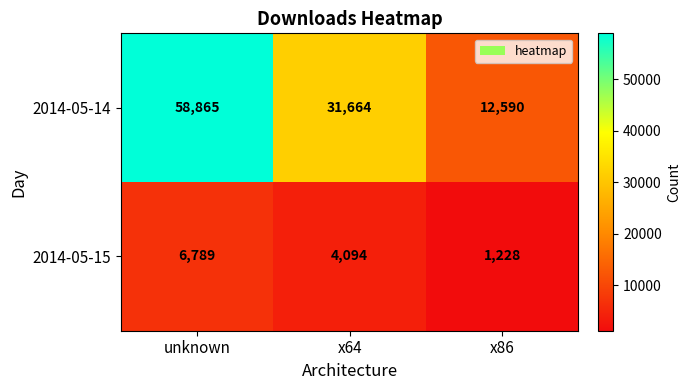

How many distinct data groups are displayed?

2